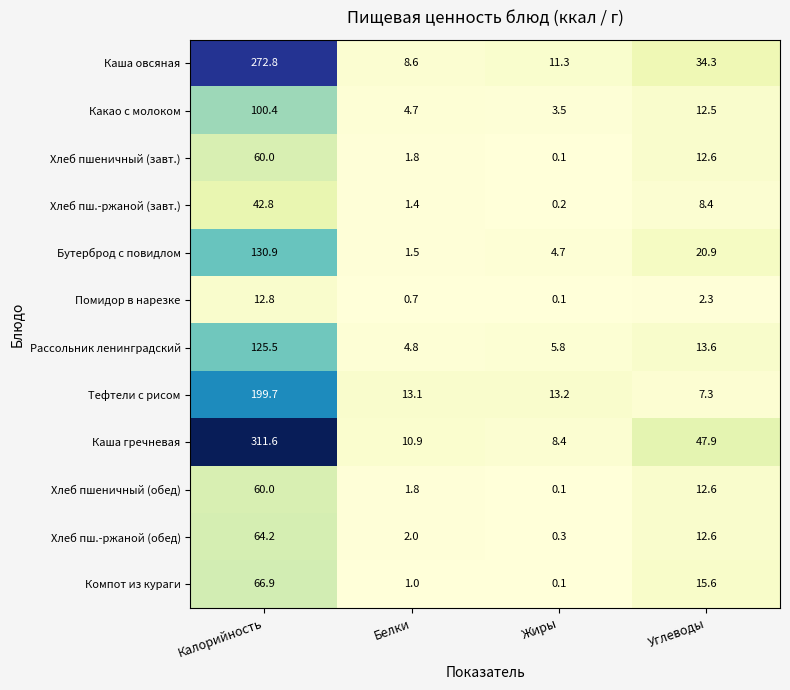

What is the greatest value displayed?

311.6